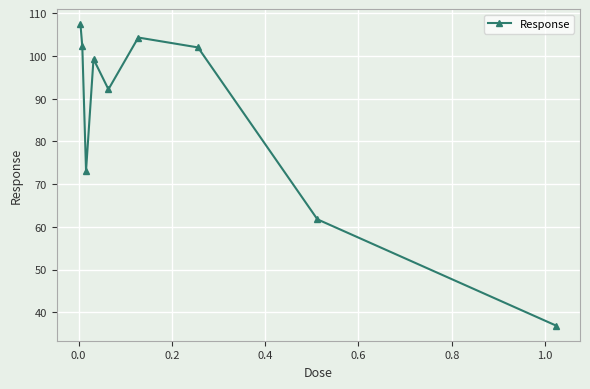

What is the difference between the maximum and minimum values?

70.5